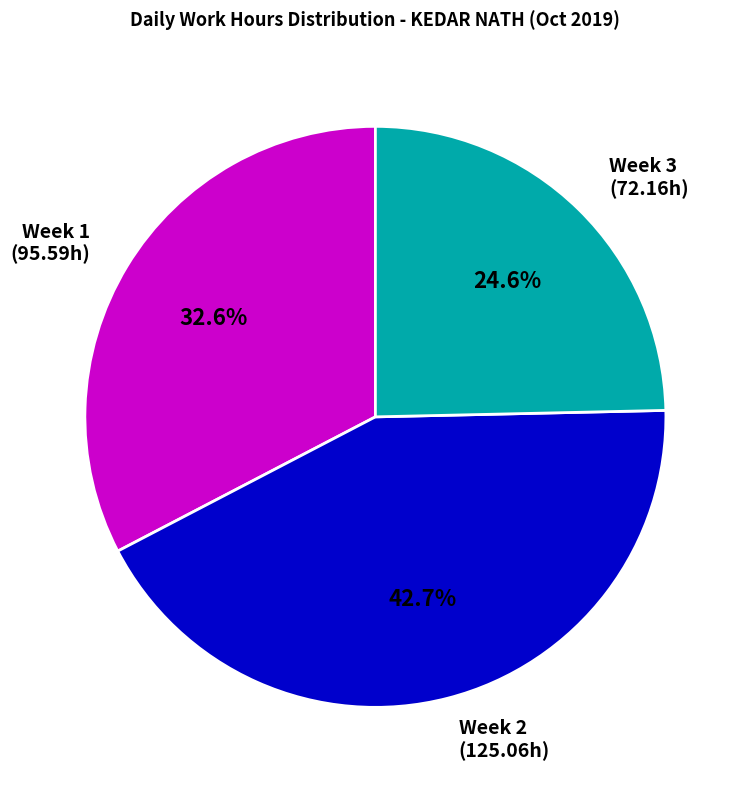

Count the number of slices in the pie.

3